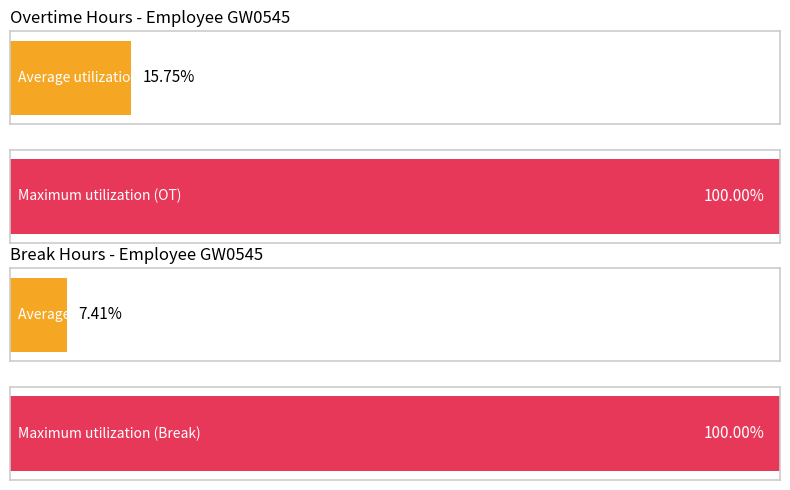

List the series in order of their peak value, lowest first.

Overtime (OT hours), Break Total (hours)